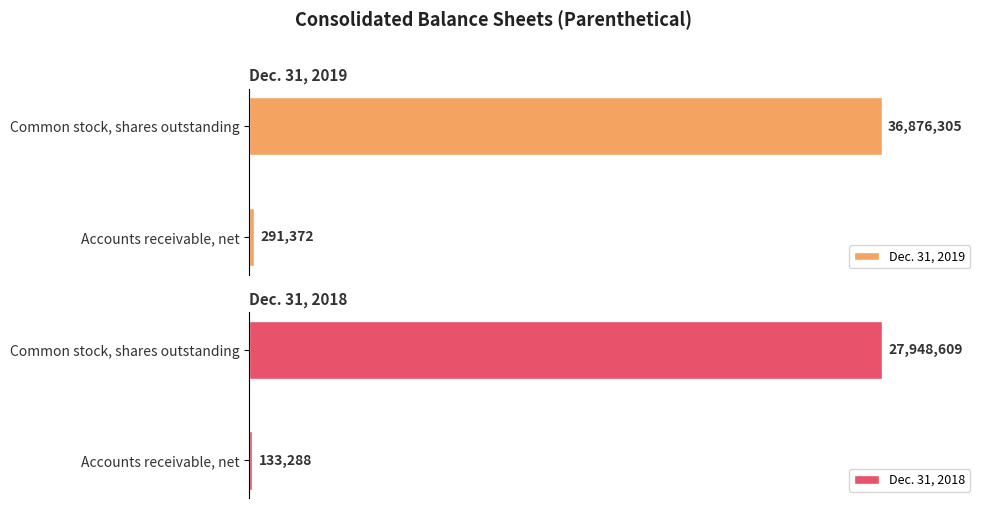

Rank the series at 0 from lowest to highest value.

Dec. 31, 2018, Dec. 31, 2019